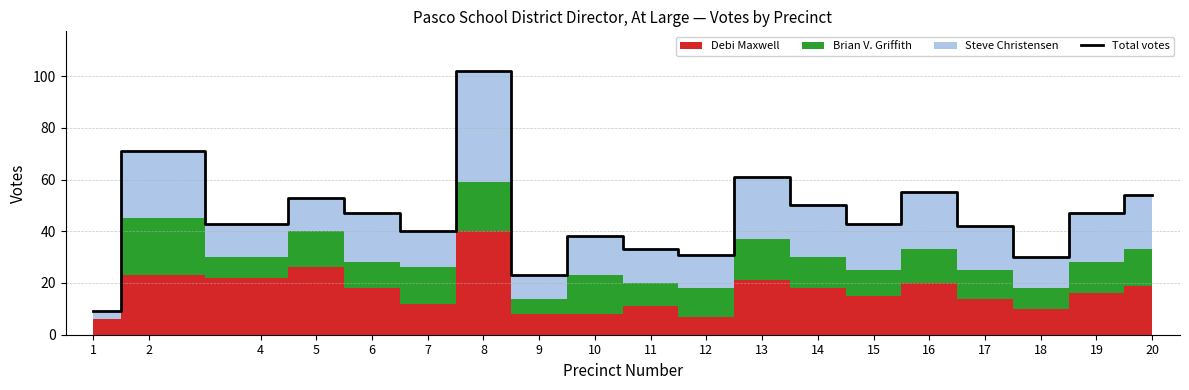

Where is the first local maximum?

2